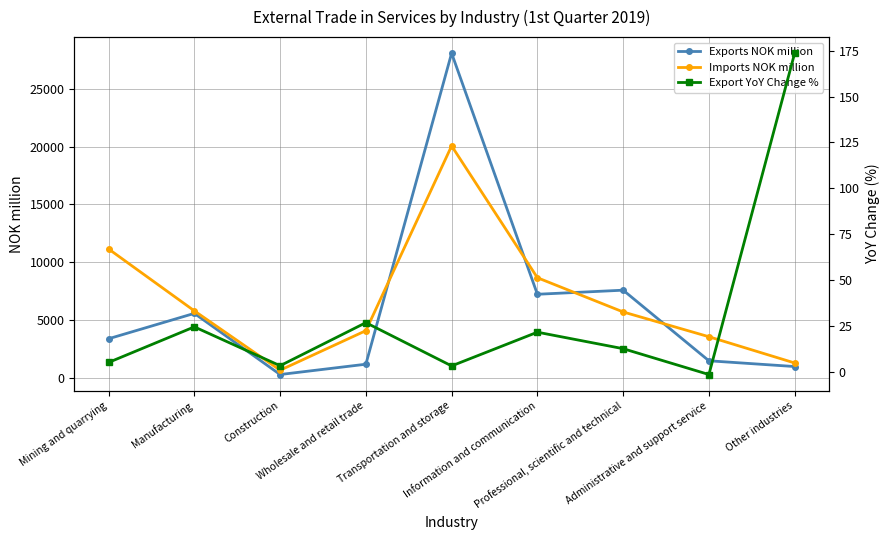

Reading right to left, what are all the values shown in this chart?

Exports NOK million: Other industries=977.0	Administrative and support service=1475.0	Professional, scientific and technical=7582.0	Information and communication=7229.0	Transportation and storage=28083.0	Wholesale and retail trade=1178.0	Construction=286.0	Manufacturing=5576.0	Mining and quarrying=3381.0
Imports NOK million: Other industries=1286.0	Administrative and support service=3555.0	Professional, scientific and technical=5699.0	Information and communication=8660.0	Transportation and storage=20062.0	Wholesale and retail trade=4080.0	Construction=660.0	Manufacturing=5794.0	Mining and quarrying=11146.0
Export YoY Change %: Other industries=173.7	Administrative and support service=-1.6	Professional, scientific and technical=12.5	Information and communication=21.5	Transportation and storage=3.1	Wholesale and retail trade=26.7	Construction=3.2	Manufacturing=24.4	Mining and quarrying=5.0